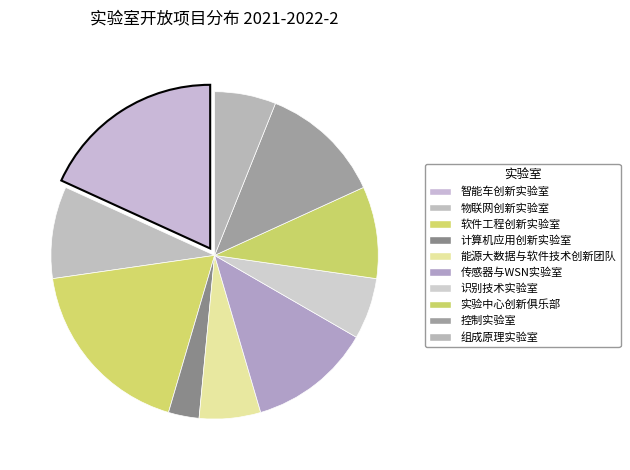

How many segments does this pie chart have?

10